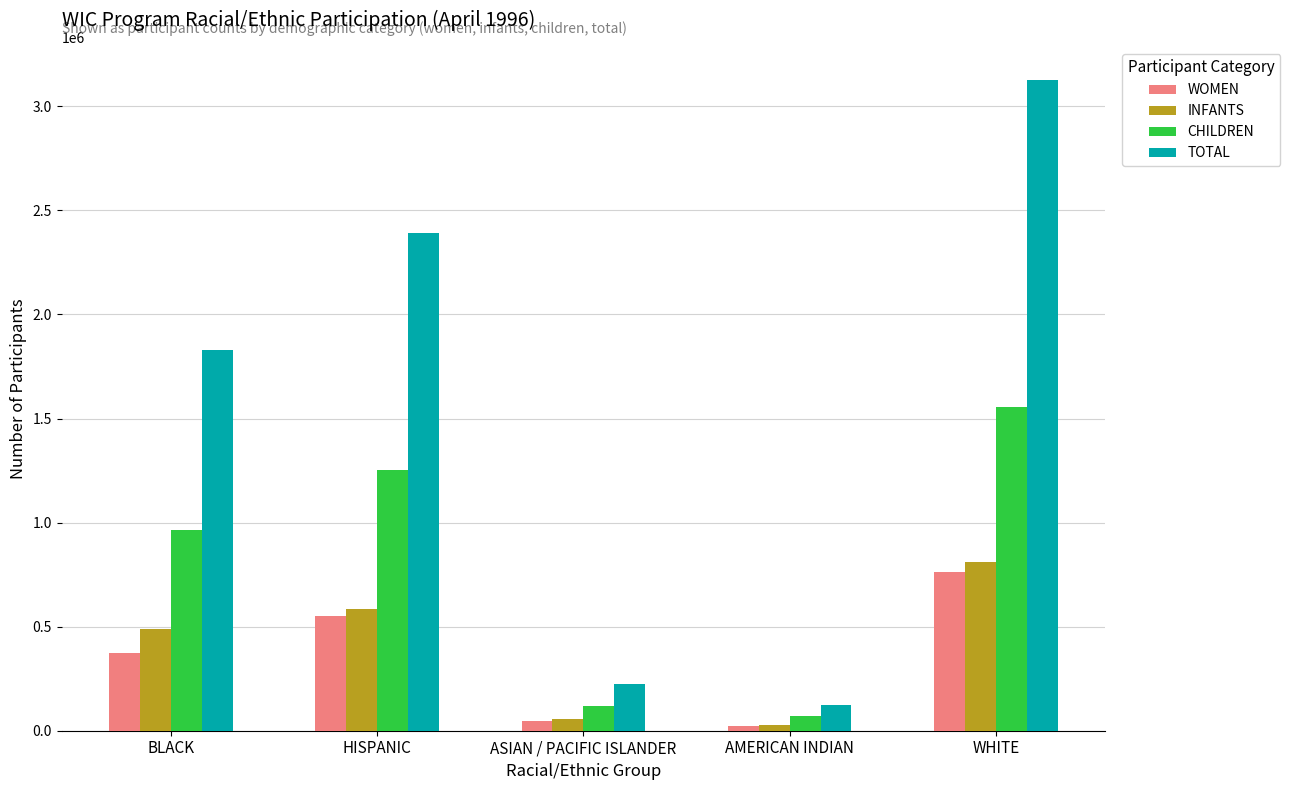

Reading left to right, what are all the values shown in this chart?

WOMEN: 374226	553572	48653	24857	763513
INFANTS: 489450	587231	56480	27680	809601
CHILDREN: 965113	1251908	117407	70238	1555757
TOTAL: 1828789	2392711	222540	122775	3128871